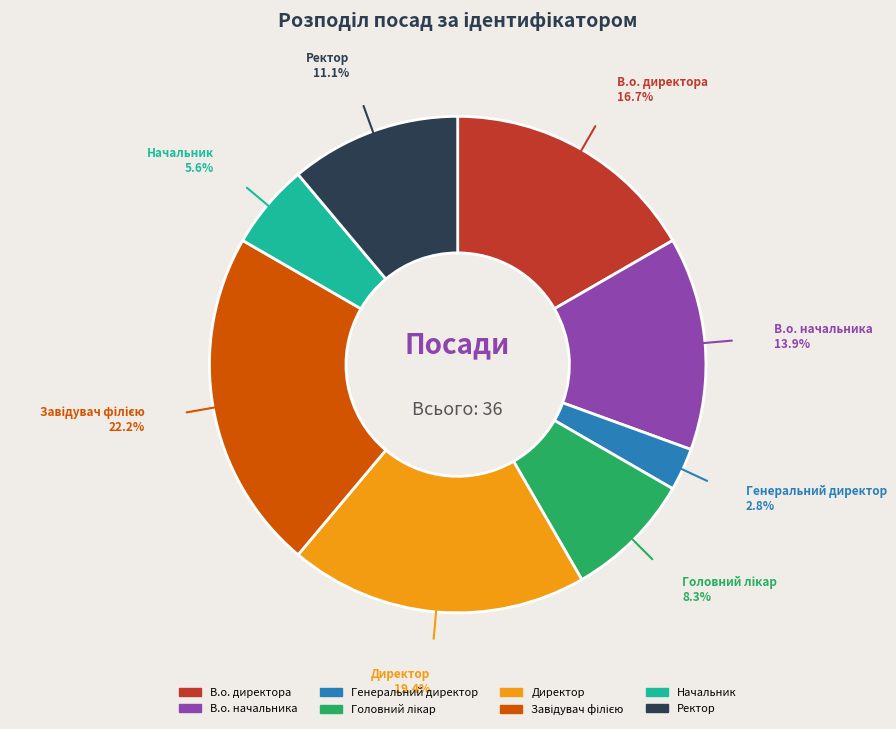

What is the ratio of the value at Директор to the value at В.о. директора?

1.2